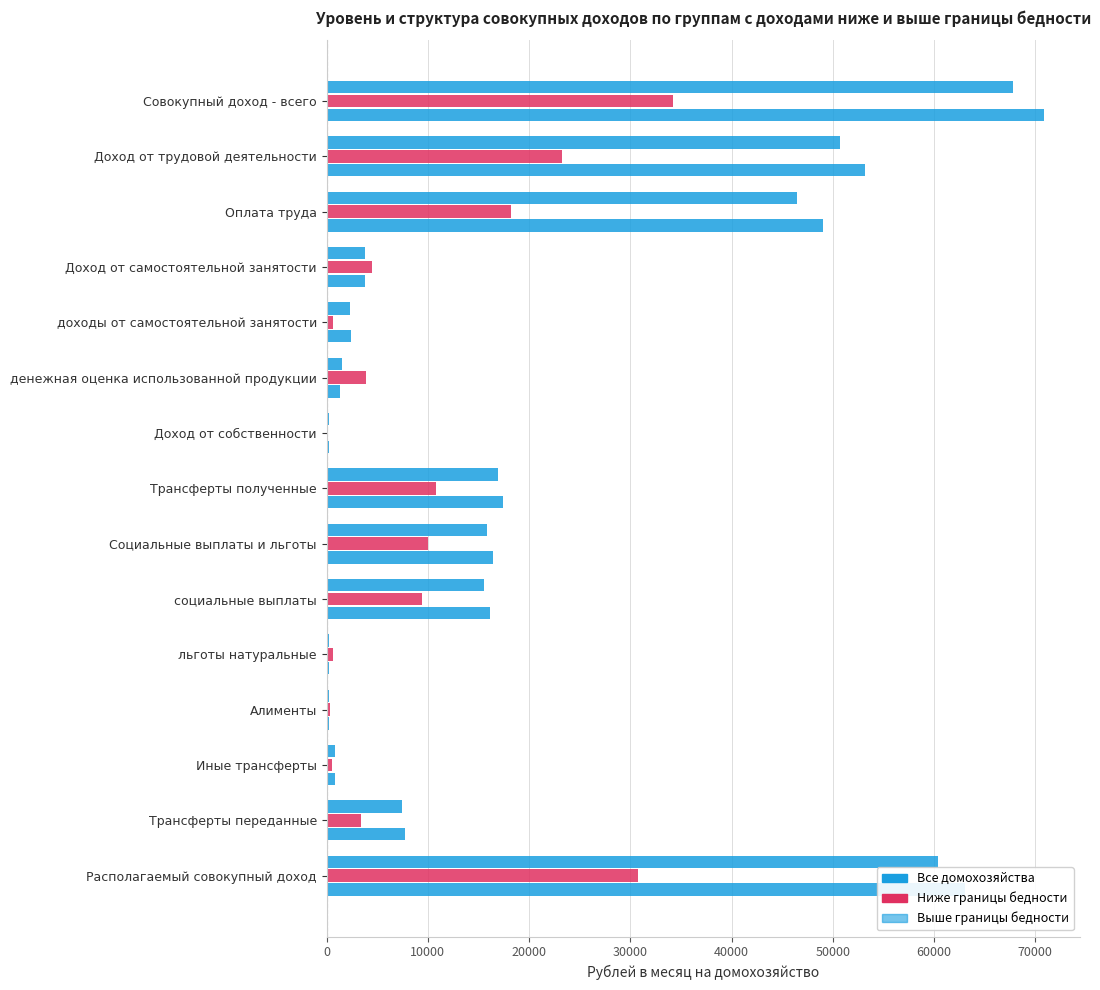

What is the value of the Все домохозяйства bar at the 13th from the left?

796.8